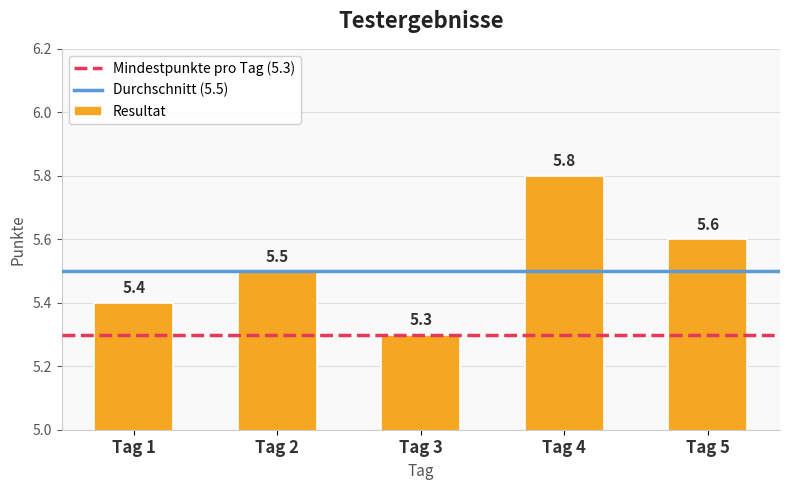

How many bars are there in total?

5